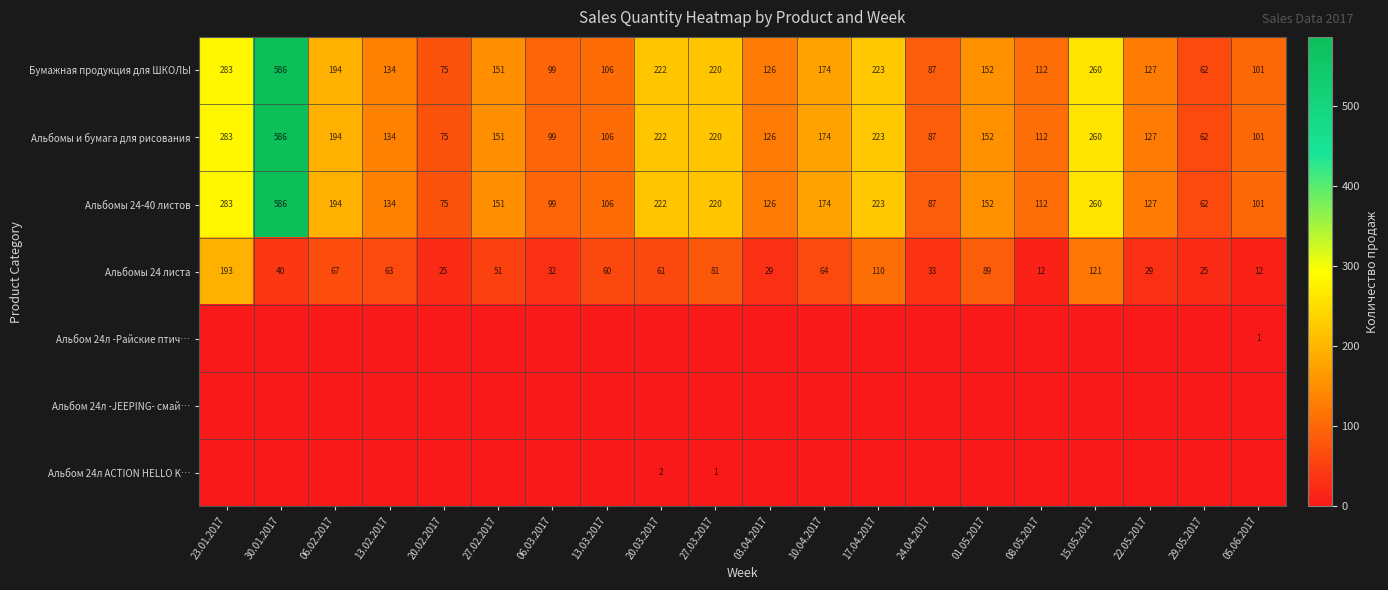

What is the minimum value for Бумажная продукция для ШКОЛЫ?

62